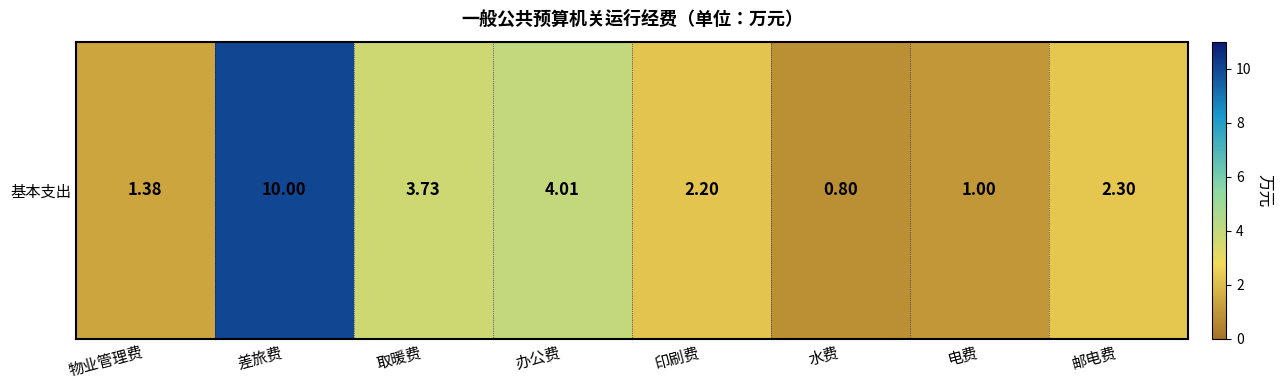

Which category has the lowest value across all series?

水费